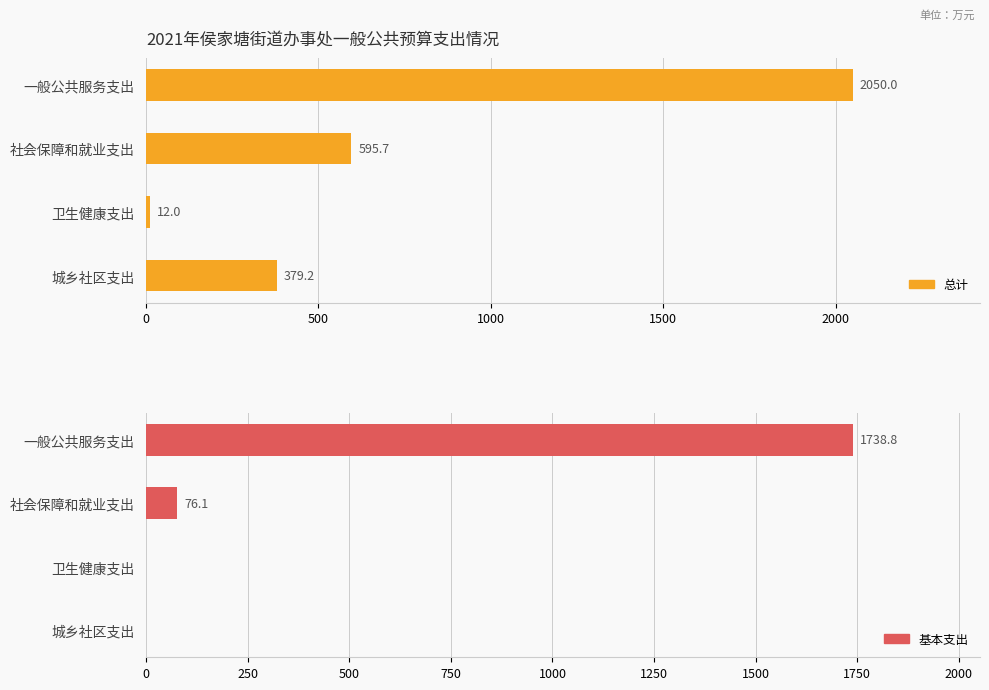

Reading left to right, extract all data points from this chart.

总计: 2050.0	595.7	12.0	379.2
基本支出: 1738.8	76.1	0.0	0.0